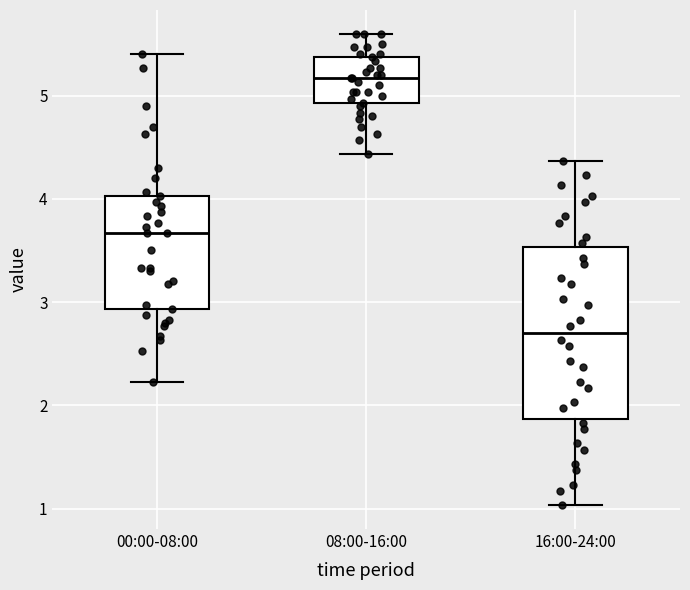

Which box's median line is the highest?

08:00-16:00